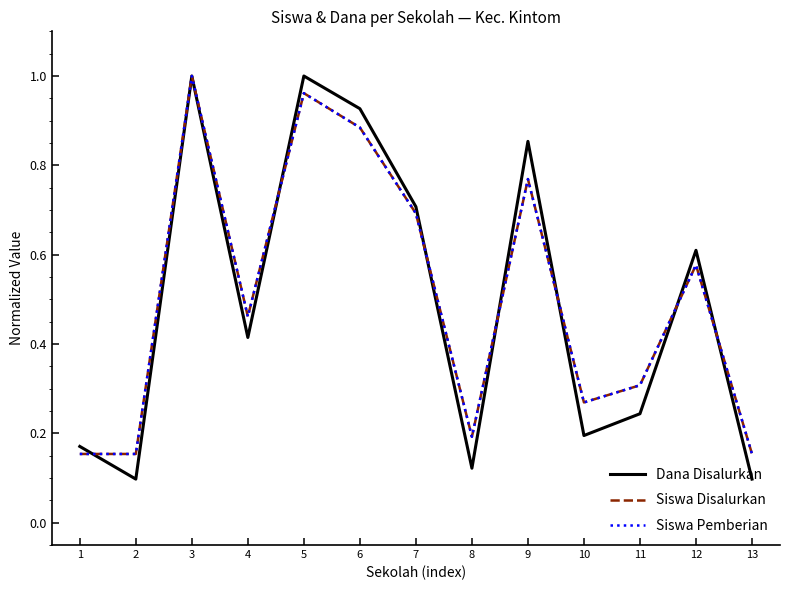

The value of Dana Disalurkan at 8 is 0.1. True or false?

True